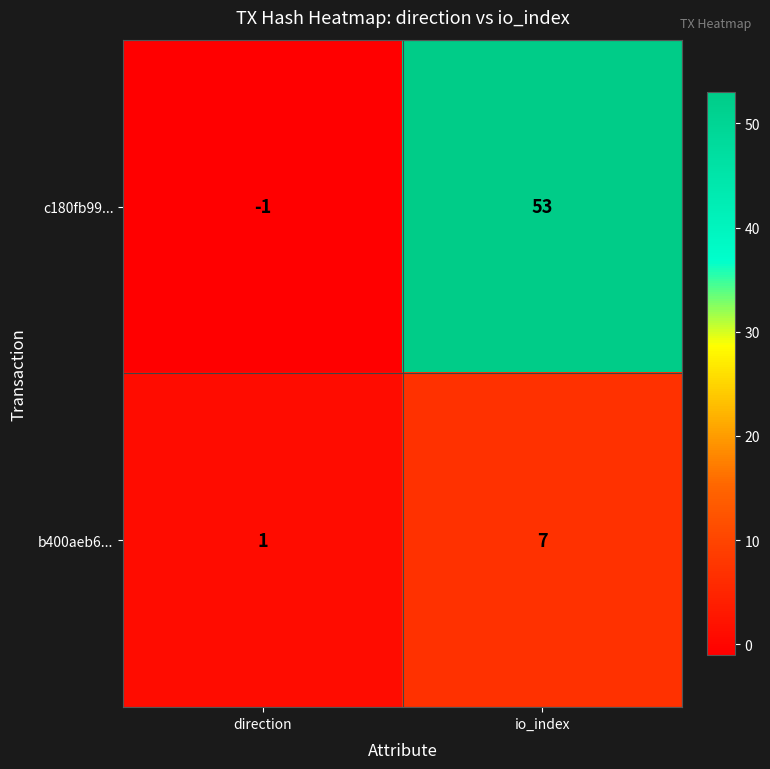

Which series has the largest total across all categories?

c180fb99...